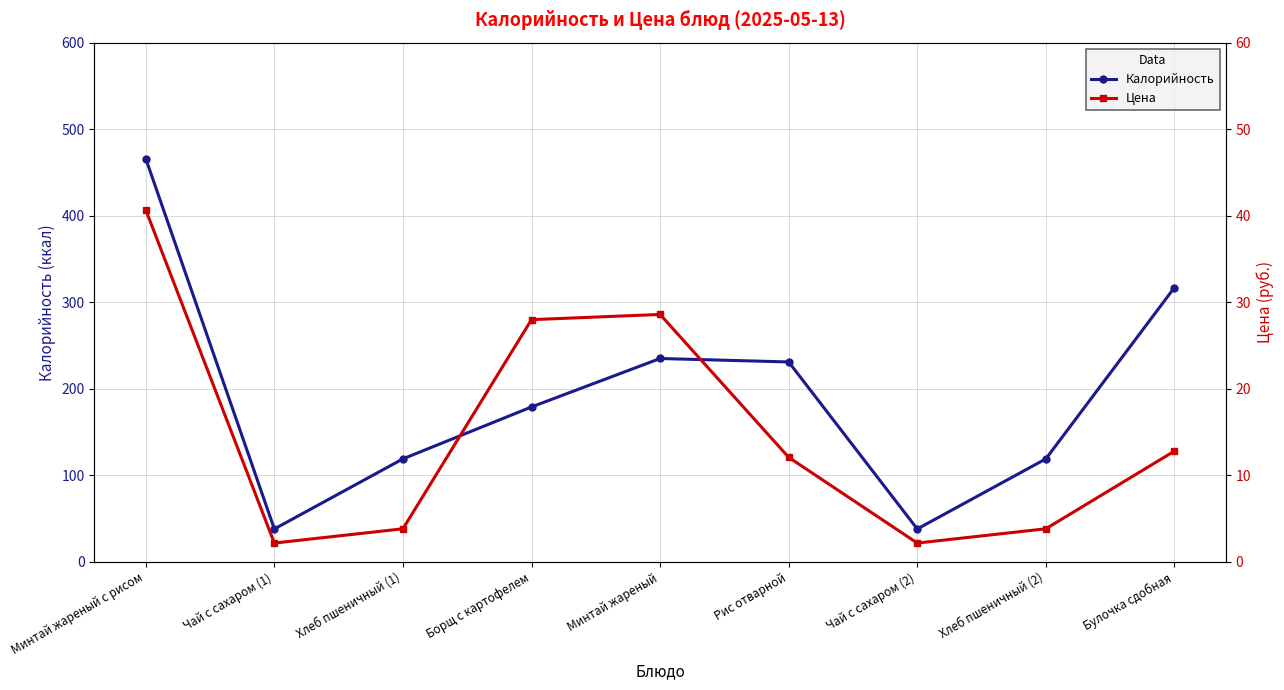

Rank the categories by Калорийность value from lowest to highest.

Чай с сахаром (1), Чай с сахаром (2), Хлеб пшеничный (1), Хлеб пшеничный (2), Борщ с картофелем, Рис отварной, Минтай жареный, Булочка сдобная, Минтай жареный с рисом